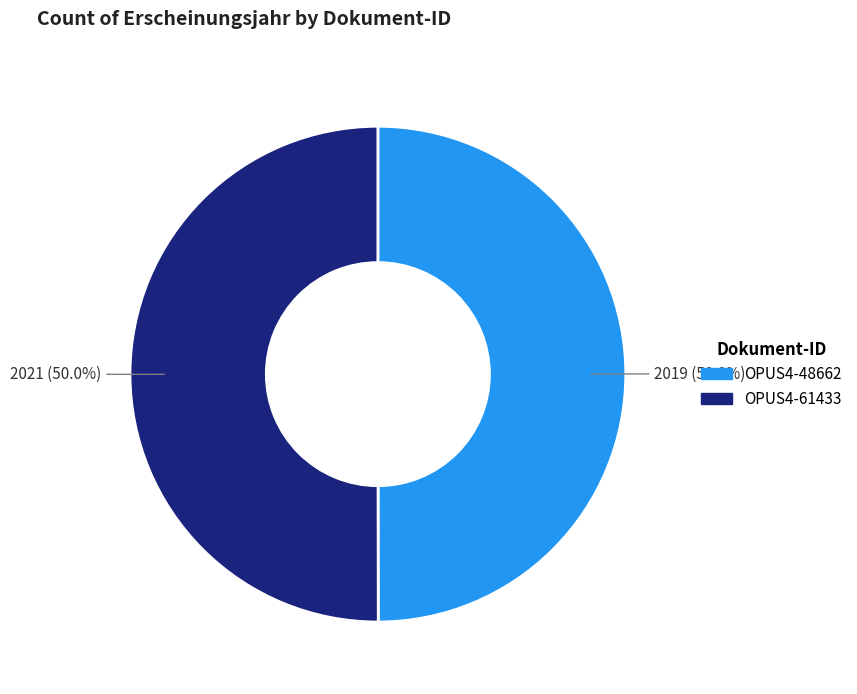

What is the total percentage of OPUS4-48662 and OPUS4-61433?

100.0%